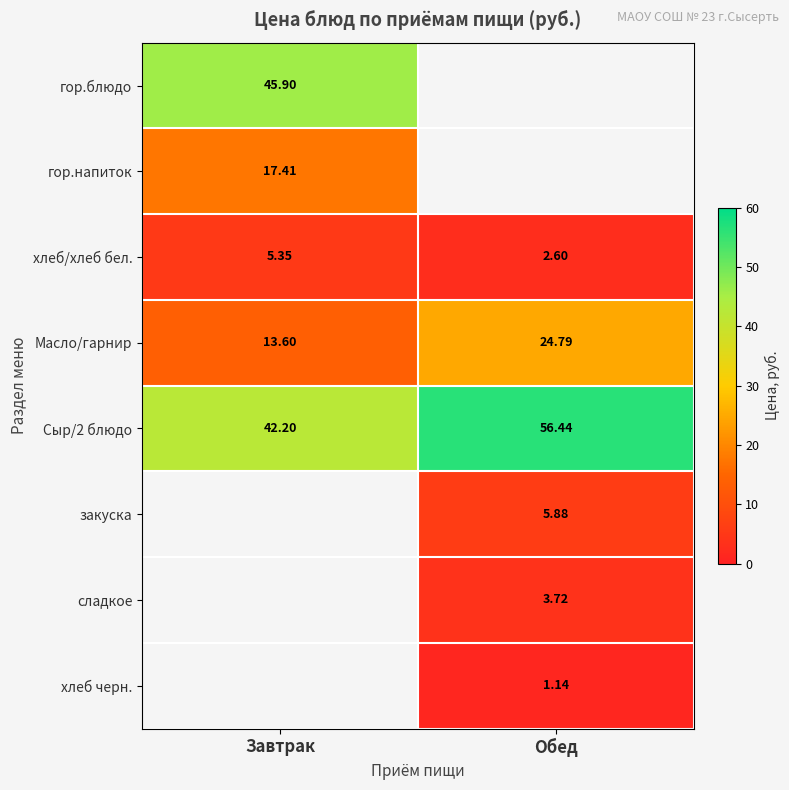

Which has a higher value, Обед or Завтрак?

Завтрак